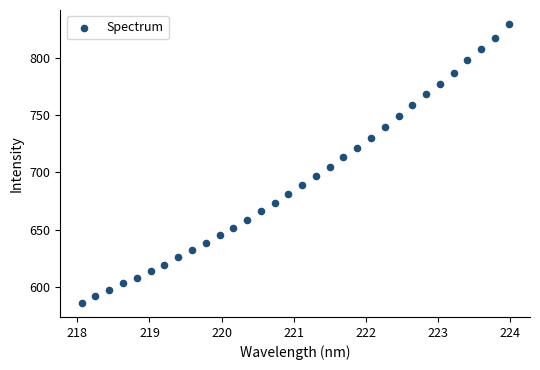

What is the range of Y values (max minus min)?

243.7